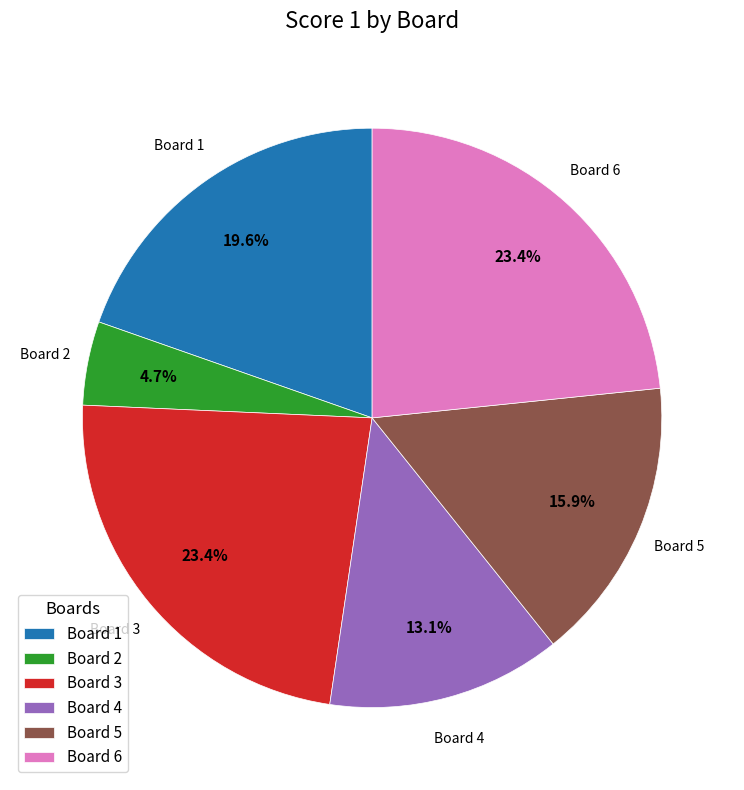

How many segments does this pie chart have?

6